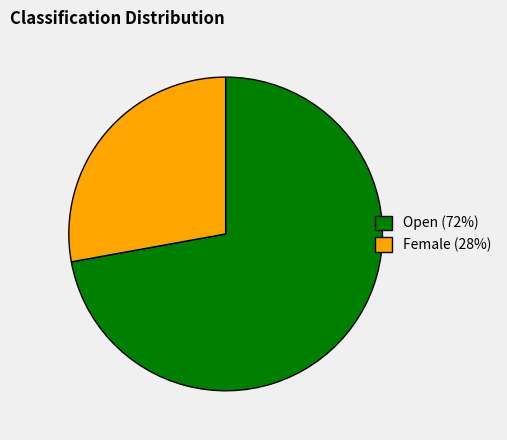

What is the ratio of the value at Female to the value at Open?

0.4